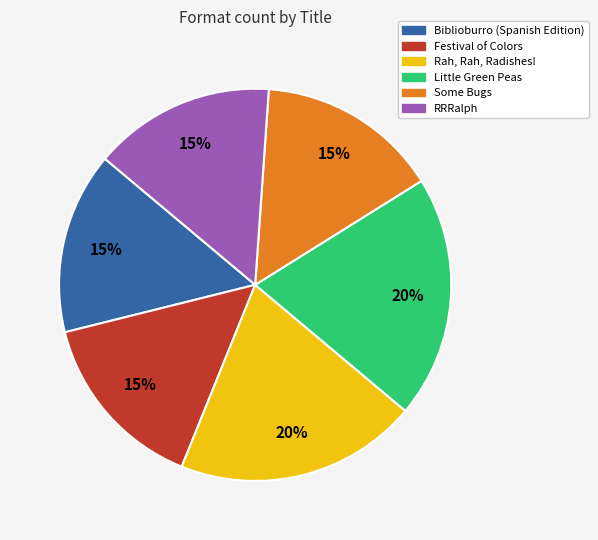

Count the number of slices in the pie.

6